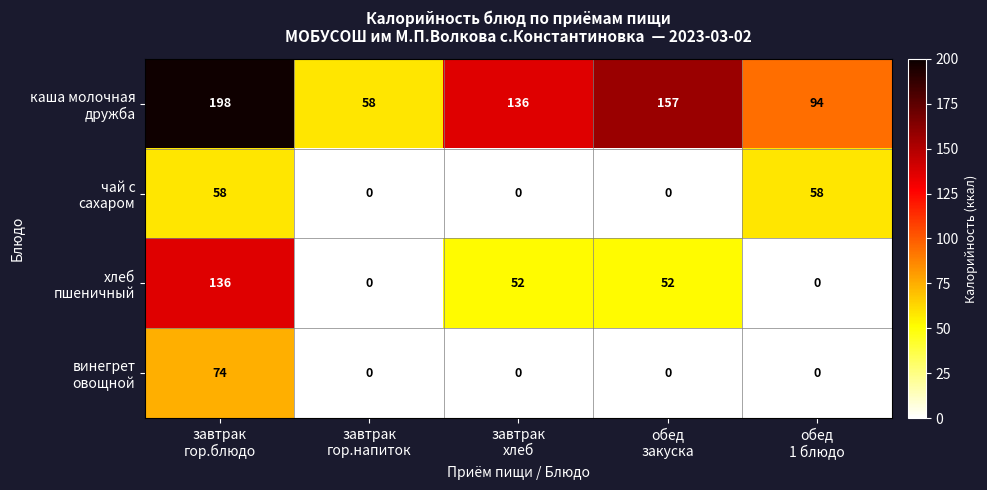

What is the maximum value shown in the chart?

198